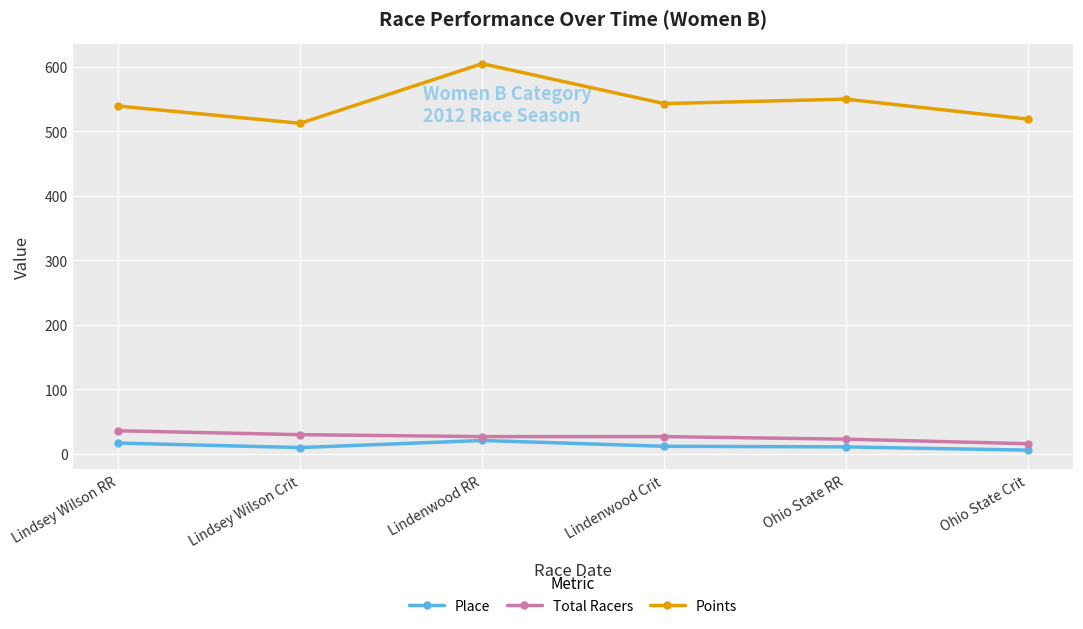

What is the difference between the maximum and minimum values in the Points series?

92.4